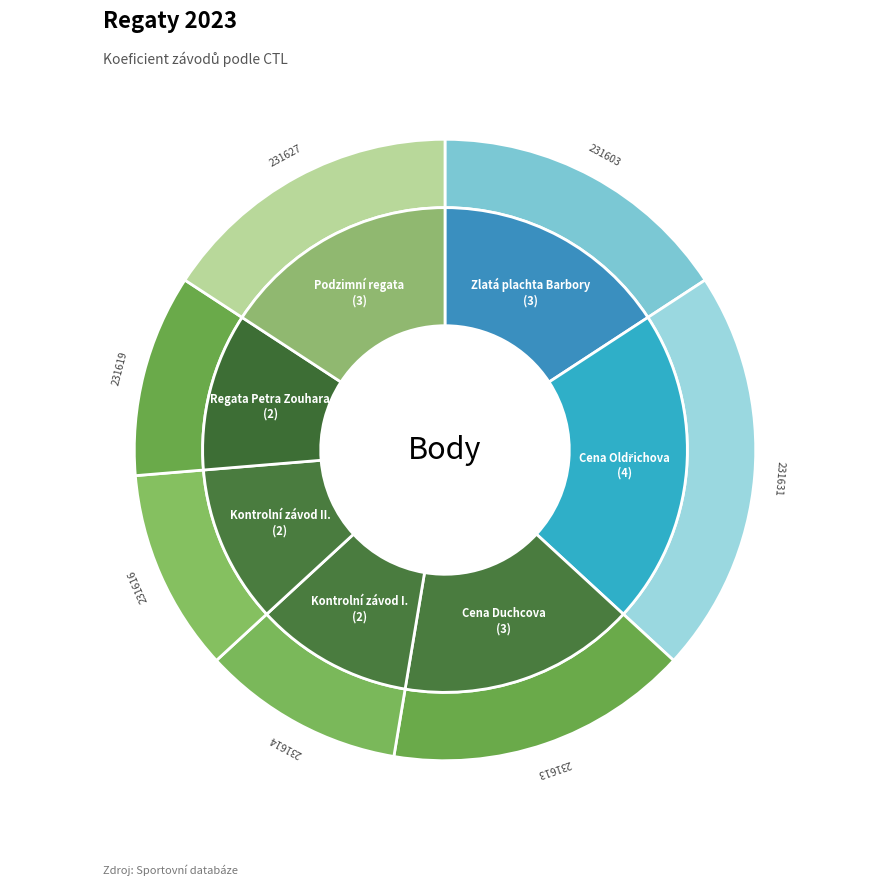

How many slices are in this pie chart?

7